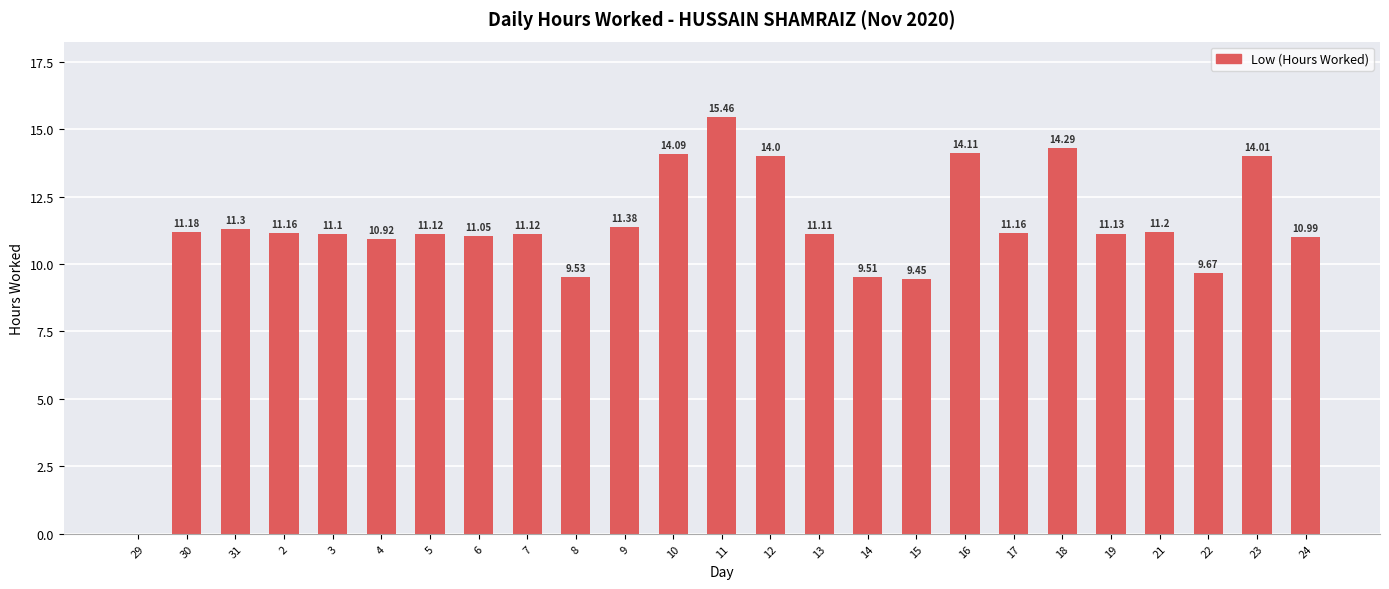

What is the sum of the values at 4 and 24?

21.9